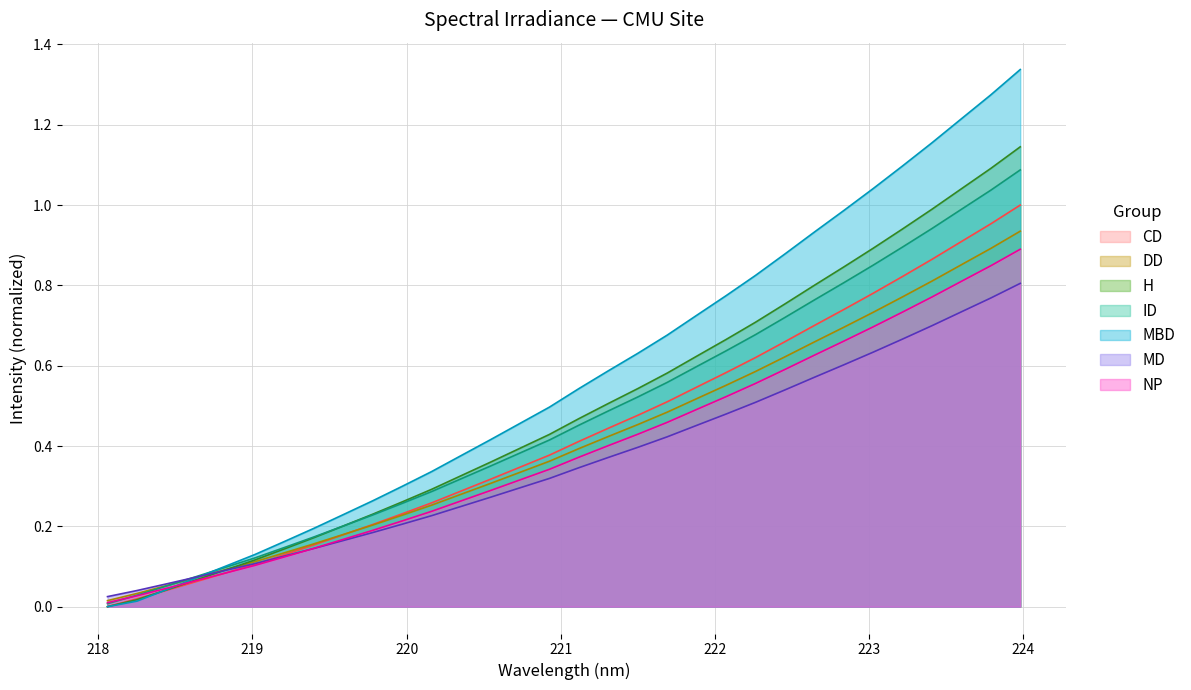

Which series has the largest total across all categories?

MBD